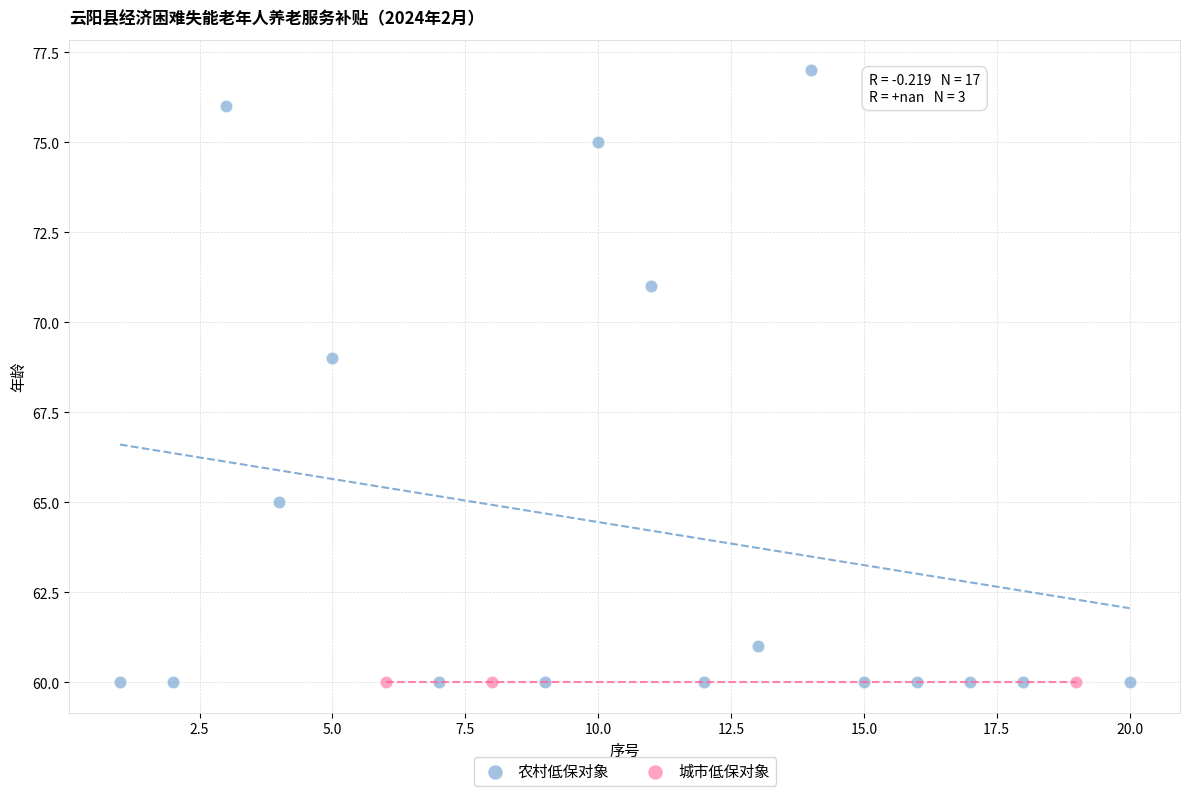

Which series reaches the maximum Y coordinate?

农村低保对象